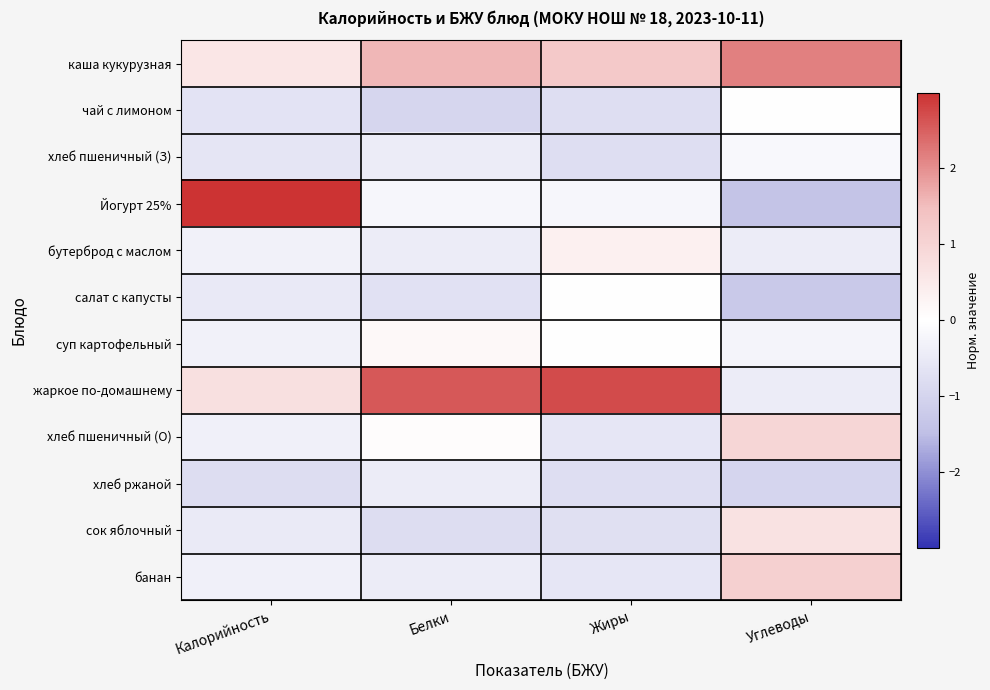

Reading left to right, transcribe all the data shown in this chart.

каша кукурузная: Калорийность=0.6	Белки=1.6	Жиры=1.3	Углеводы=2.2
чай с лимоном: Калорийность=-0.6	Белки=-0.9	Жиры=-0.8	Углеводы=-0.0
хлеб пшеничный (З): Калорийность=-0.6	Белки=-0.4	Жиры=-0.8	Углеводы=-0.2
Йогурт 25%: Калорийность=3.0	Белки=-0.2	Жиры=-0.2	Углеводы=-1.4
бутерброд с маслом: Калорийность=-0.3	Белки=-0.4	Жиры=0.3	Углеводы=-0.4
салат с капусты: Калорийность=-0.5	Белки=-0.7	Жиры=-0.0	Углеводы=-1.2
суп картофельный: Калорийность=-0.3	Белки=0.2	Жиры=0.0	Углеводы=-0.3
жаркое по-домашнему: Калорийность=0.7	Белки=2.6	Жиры=2.7	Углеводы=-0.4
хлеб пшеничный (О): Калорийность=-0.3	Белки=0.1	Жиры=-0.6	Углеводы=0.9
хлеб ржаной: Калорийность=-0.8	Белки=-0.4	Жиры=-0.8	Углеводы=-1.0
сок яблочный: Калорийность=-0.5	Белки=-0.8	Жиры=-0.7	Углеводы=0.7
банан: Калорийность=-0.3	Белки=-0.4	Жиры=-0.6	Углеводы=1.1